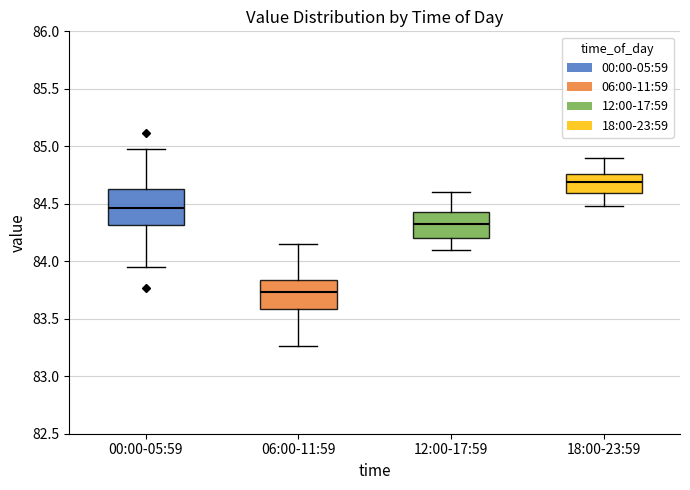

Which box has the lowest median line?

06:00-11:59